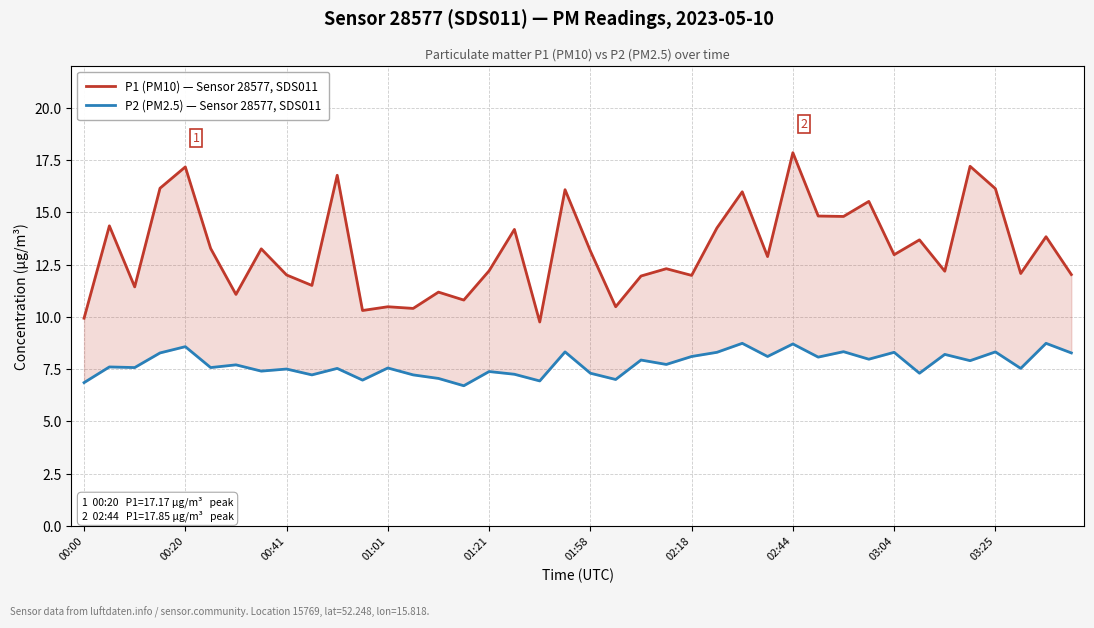

True or false: P1 (PM10) — Sensor 28577, SDS011 and P2 (PM2.5) — Sensor 28577, SDS011 intersect in this chart.

False